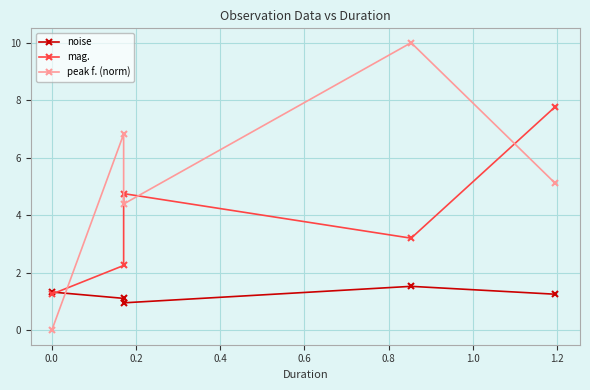

After their last crossing, which series has the higher values: noise or peak f. (norm)?

peak f. (norm)